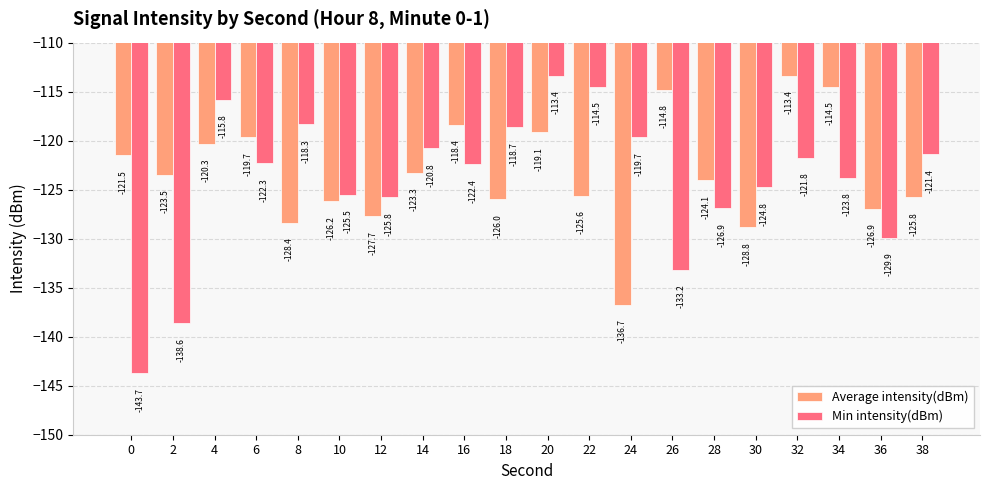

The Average intensity(dBm) series shows -176.2 at 10. True or false?

False